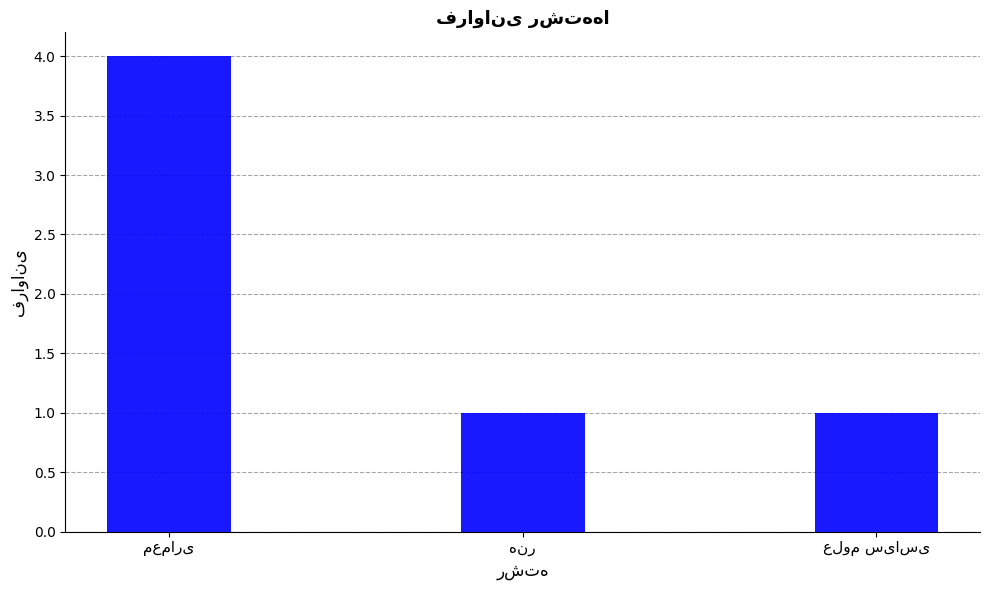

What is the sum of all values?

6